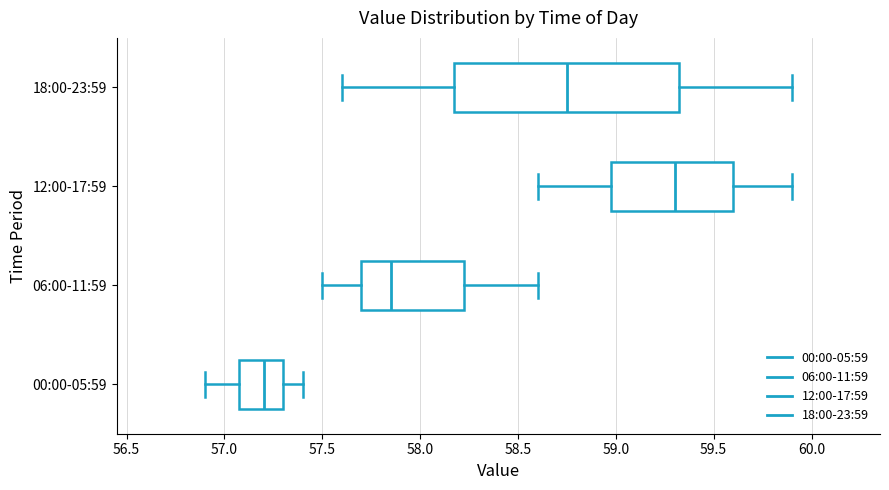

Reading bottom to top, transcribe this box plot: for each box, give where its median line is, the range the box spans, and where its two whiskers end, as read against the x-axis. The values are not printed on the chart, so give them approximately, as read against the axis.

00:00-05:59: median 57.20, box 57.10 to 57.30, whiskers 56.90 to 57.40
06:00-11:59: median 57.85, box 57.70 to 58.25, whiskers 57.50 to 58.60
12:00-17:59: median 59.30, box 59.00 to 59.60, whiskers 58.60 to 59.90
18:00-23:59: median 58.75, box 58.20 to 59.35, whiskers 57.60 to 59.90